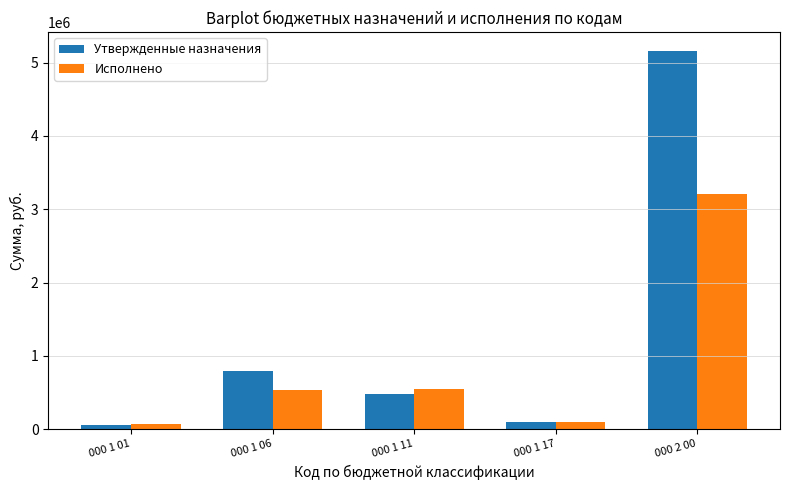

At which label does Утвержденные назначения reach its peak?

000 2 00